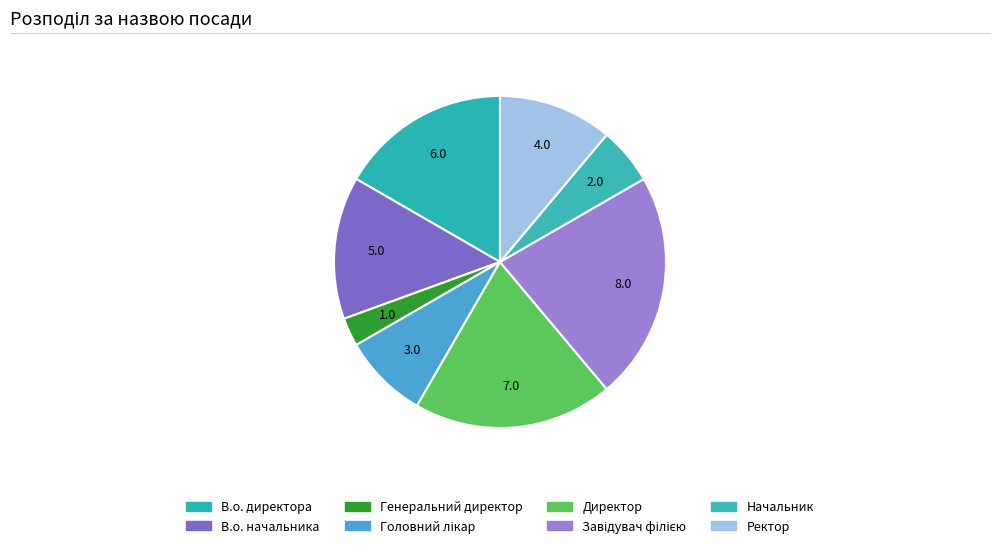

Does any single category account for the majority?

No